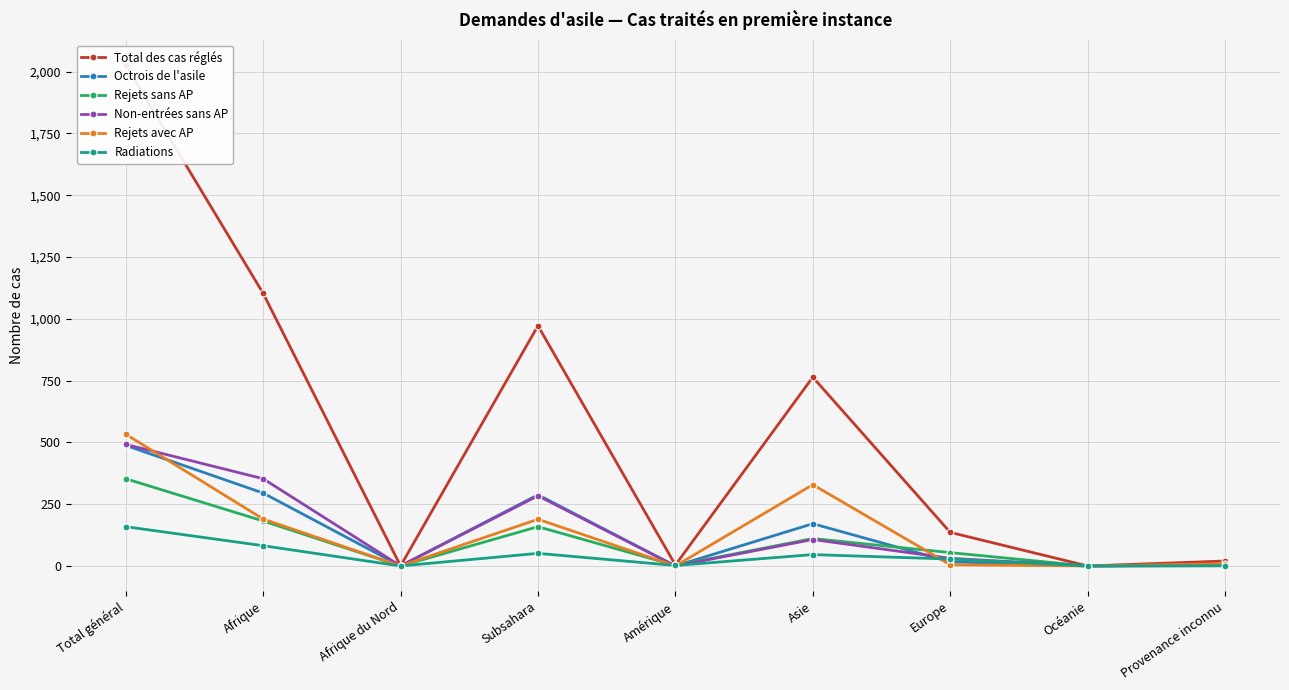

What is the difference between the maximum and minimum values in the Non-entrées sans AP series?

492